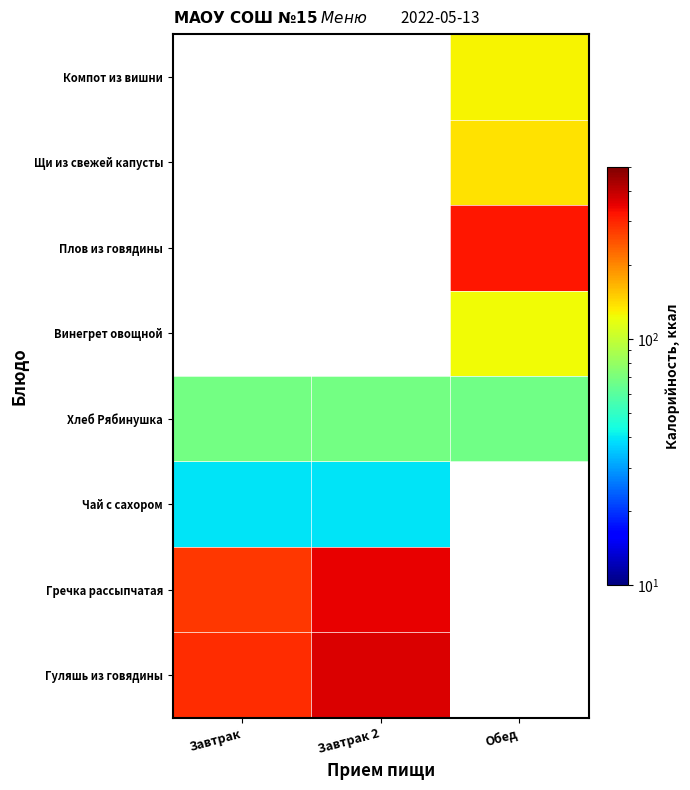

List the series in order of their peak value, highest first.

Гуляшь из говядины, Гречка рассыпчатая, Хлеб Рябинушка, Винегрет овощной, Плов из говядины, Щи из свежей капусты, Компот из вишни, Чай с сахором